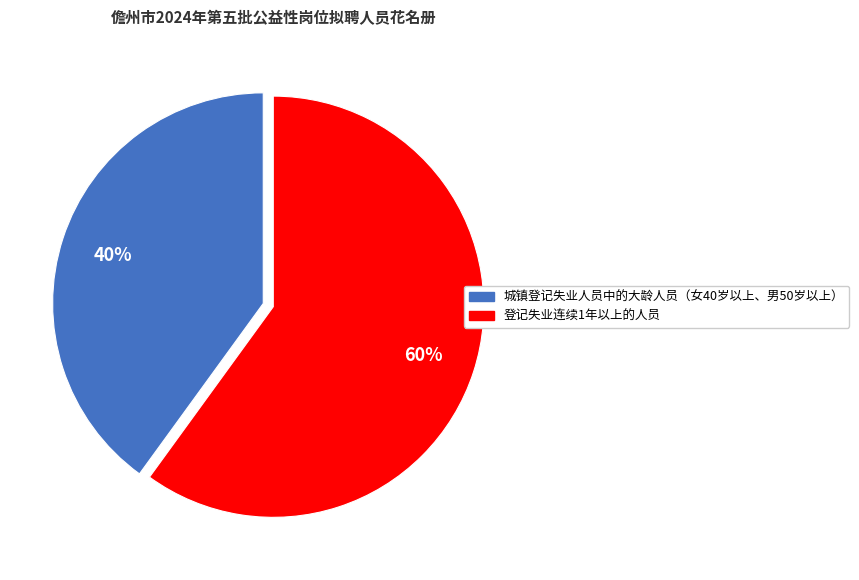

Which slice represents more than half of the pie?

登记失业连续1年以上的人员